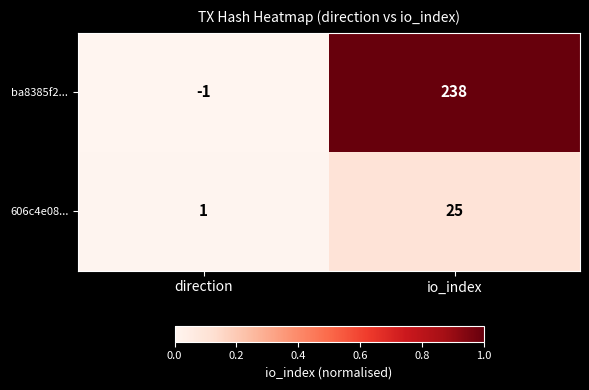

Which category has the lowest value in the 606c4e08... series?

direction